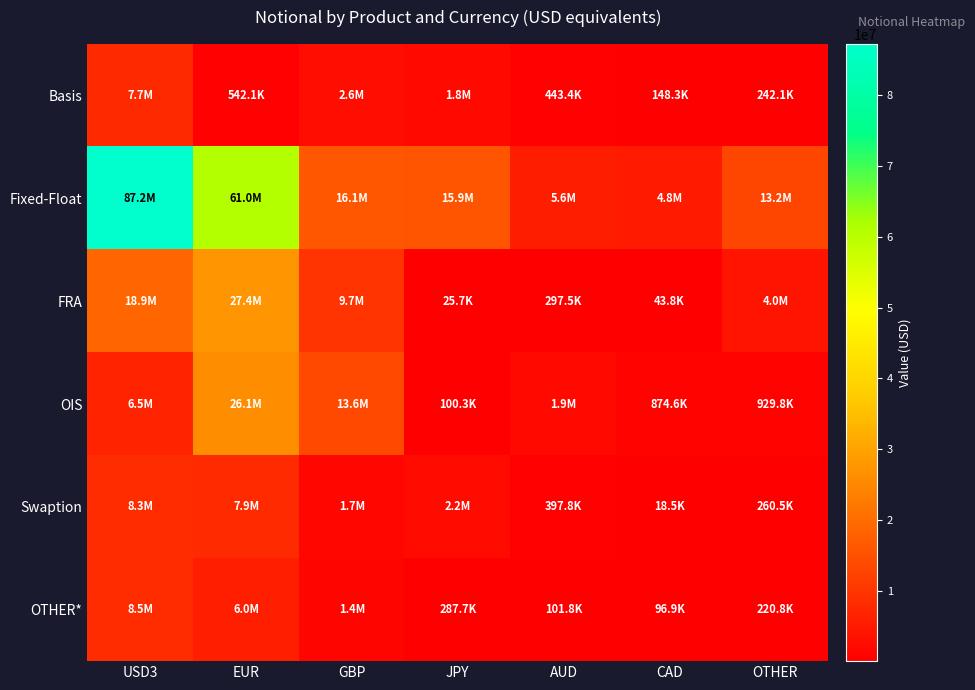

What is the total value across all series at GBP?

44960350